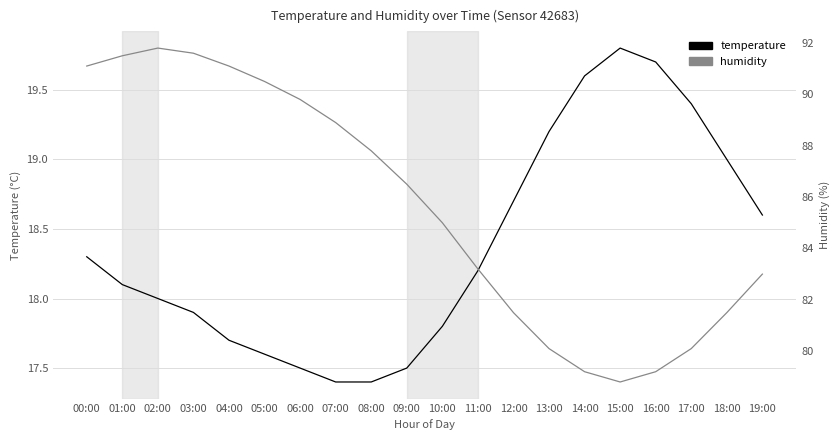

Which has a higher value, 11:00 or 02:00?

11:00